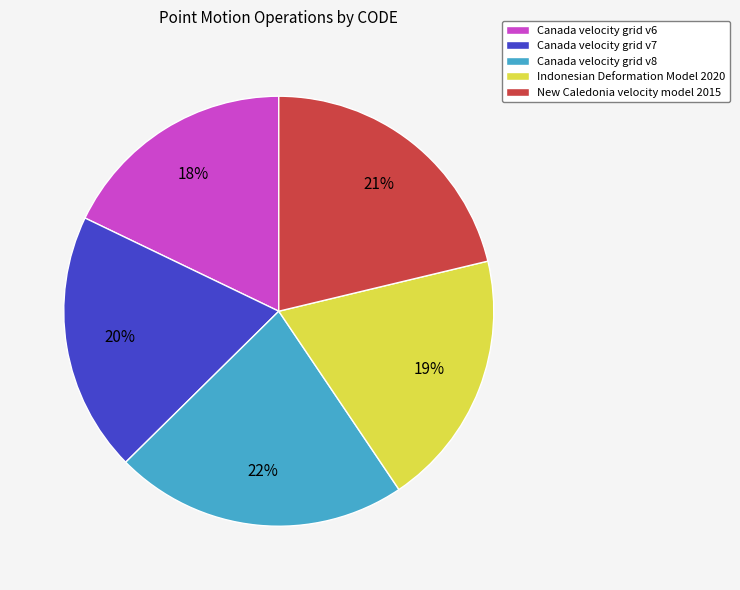

Approximately how many times larger is the value at Canada velocity grid v8 compared to Canada velocity grid v6?

1.2